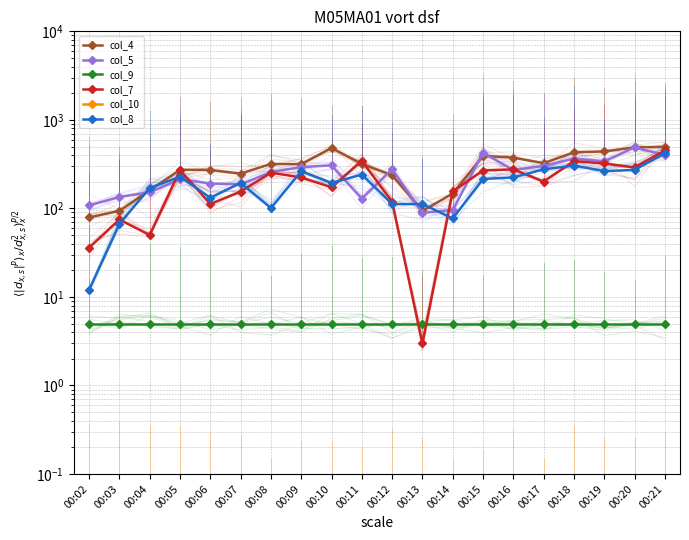

Reading right to left, extract all data points from this chart.

col_4: 497.0	489.0	440.0	430.0	324.0	375.0	392.0	147.0	94.0	237.0	318.0	481.0	316.0	318.0	247.0	272.0	273.0	160.0	94.0	79.0
col_5: 402.0	488.0	341.0	366.0	302.0	271.0	426.0	96.0	89.0	278.0	129.0	306.0	293.0	257.0	187.0	191.0	214.0	152.0	135.0	108.0
col_9: 5.0	5.0	5.0	5.0	5.0	5.0	5.0	5.0	5.0	5.0	5.0	5.0	5.0	5.0	5.0	5.0	5.0	5.0	5.0	5.0
col_7: 452.0	290.0	322.0	342.0	201.0	276.0	268.0	156.0	3.0	119.0	345.0	173.0	224.0	253.0	155.0	112.0	270.0	50.0	75.0	36.0
col_10: 0.1	0.1	0.1	0.1	0.1	0.1	0.1	0.1	0.1	0.1	0.1	0.1	0.1	0.1	0.1	0.1	0.1	0.1	0.1	0.1
col_8: 420.0	272.0	264.0	305.0	276.0	224.0	215.0	77.0	112.0	112.0	241.0	194.0	263.0	101.0	194.0	132.0	228.0	170.0	67.0	12.0